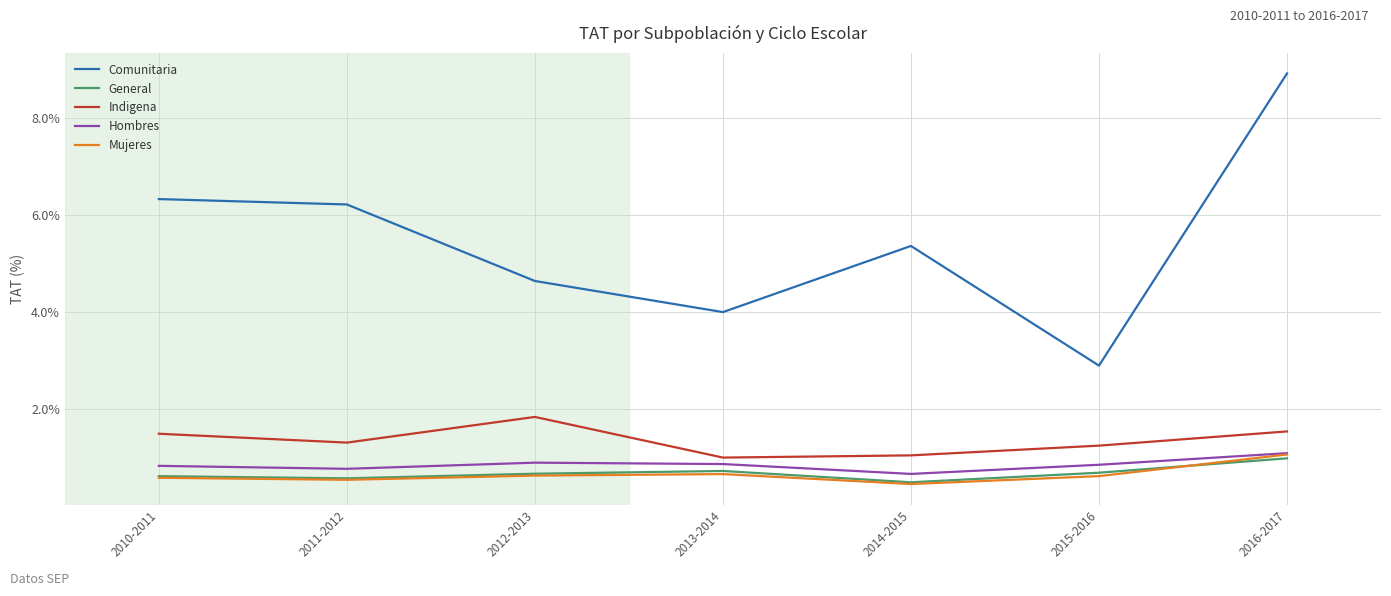

At which label is General closest to 0?

2014-2015